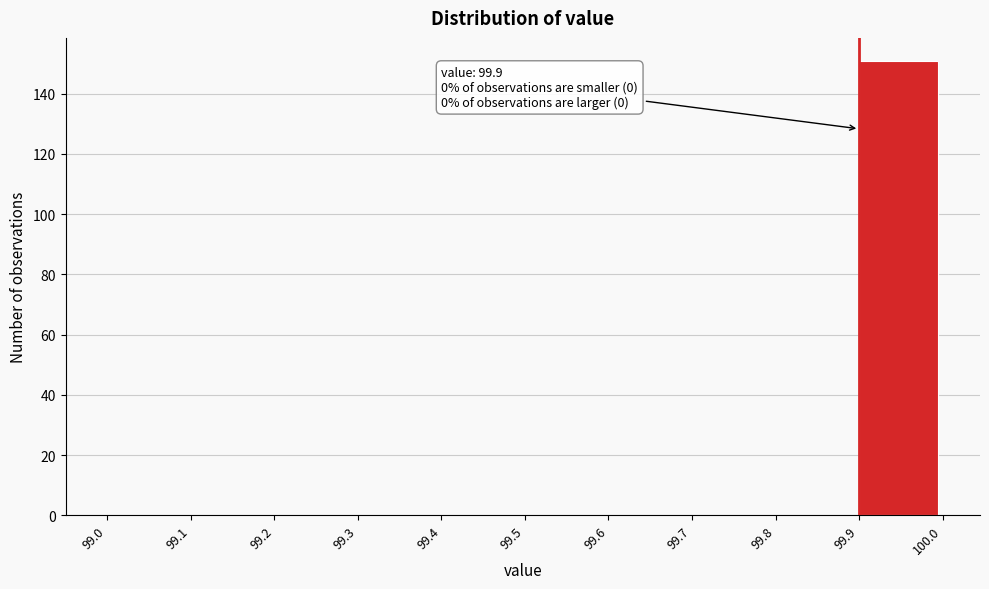

Which range on the x-axis has the tallest bar?

99.9 to 100.0